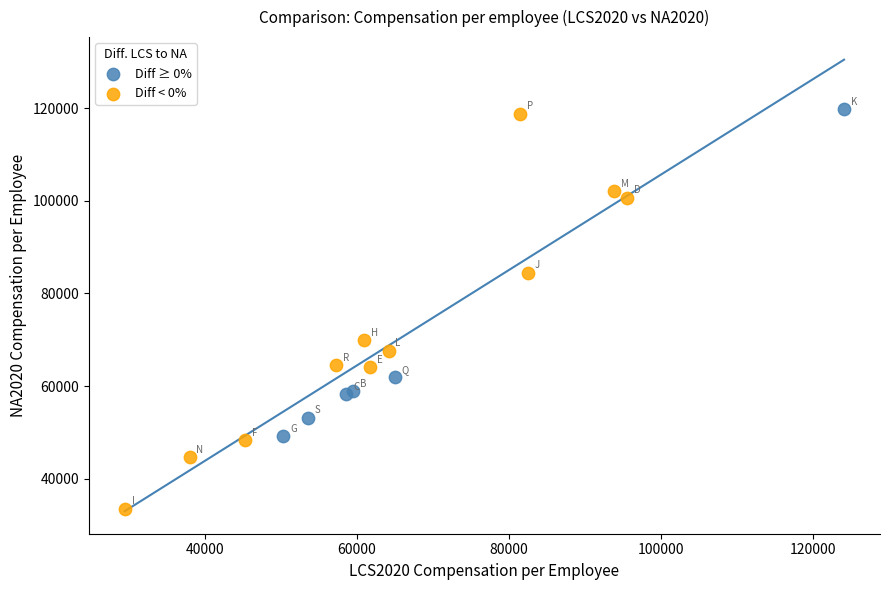

Which series reaches the minimum Y coordinate?

Diff < 0%